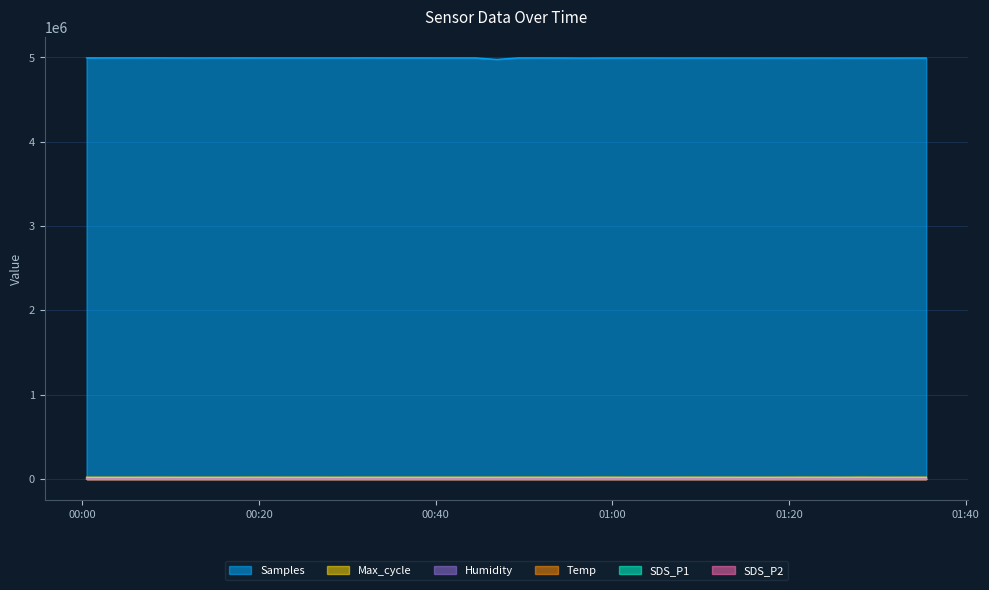

True or false: Temp and Samples intersect in this chart.

False